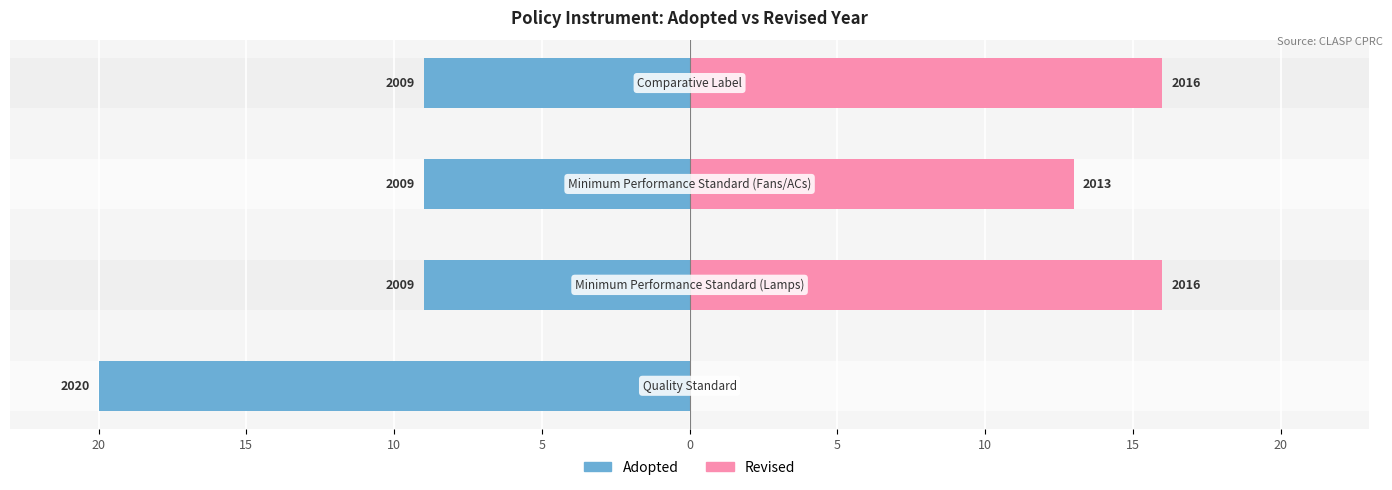

What is the value of the Revised bar at the 4th from the left?

16